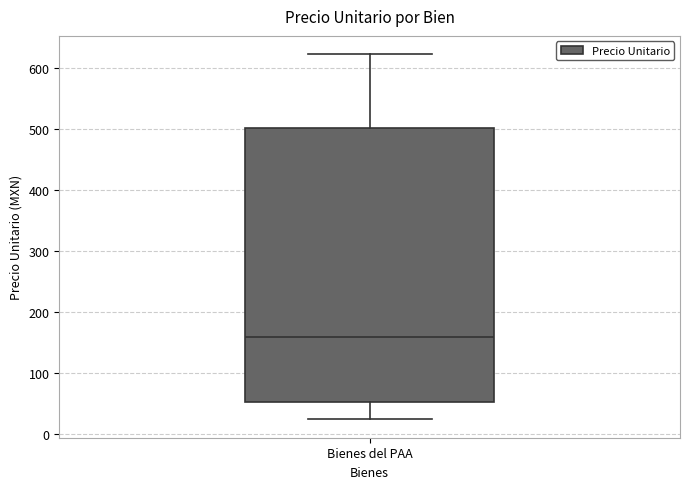

Where does the upper whisker of the box for Bienes del PAA end on the y-axis? The values are not printed on the chart, so give them approximately, as read against the axis.

620